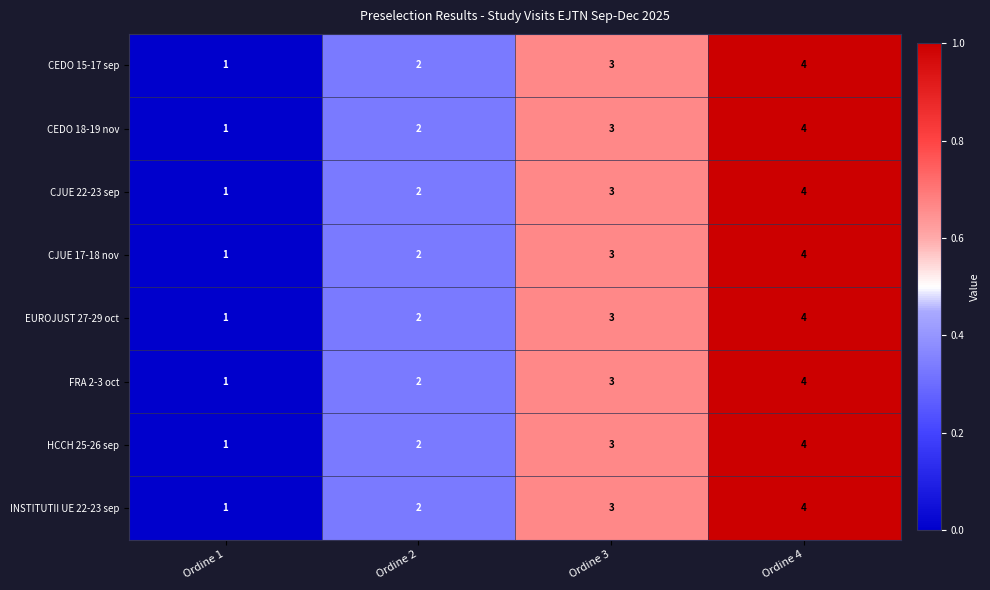

What is the sum of the EUROJUST 27-29 oct values at Ordine 2 and Ordine 4?

6